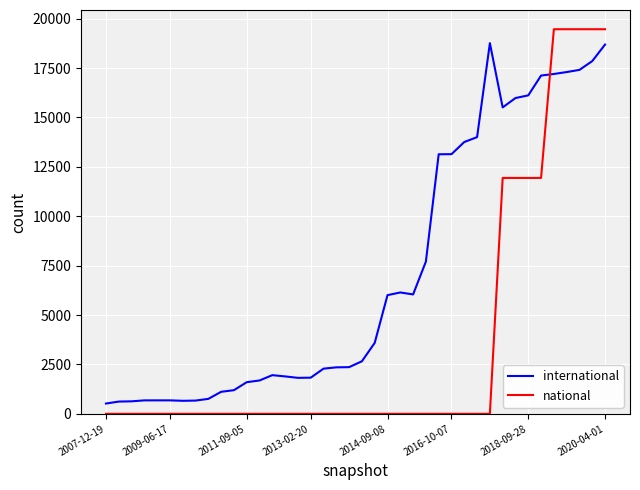

How many lines are shown in the chart?

2